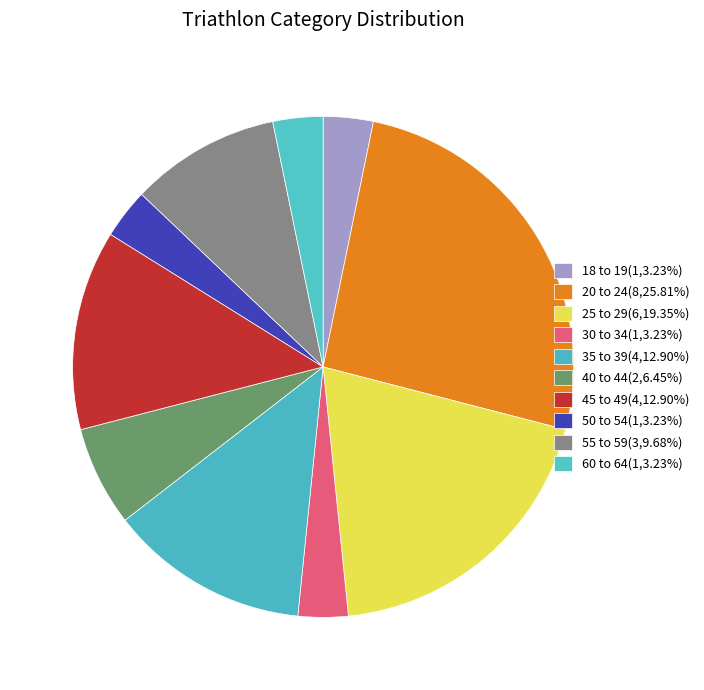

What is the ratio of the value at 45 to 49 to the value at 50 to 54?

4.0